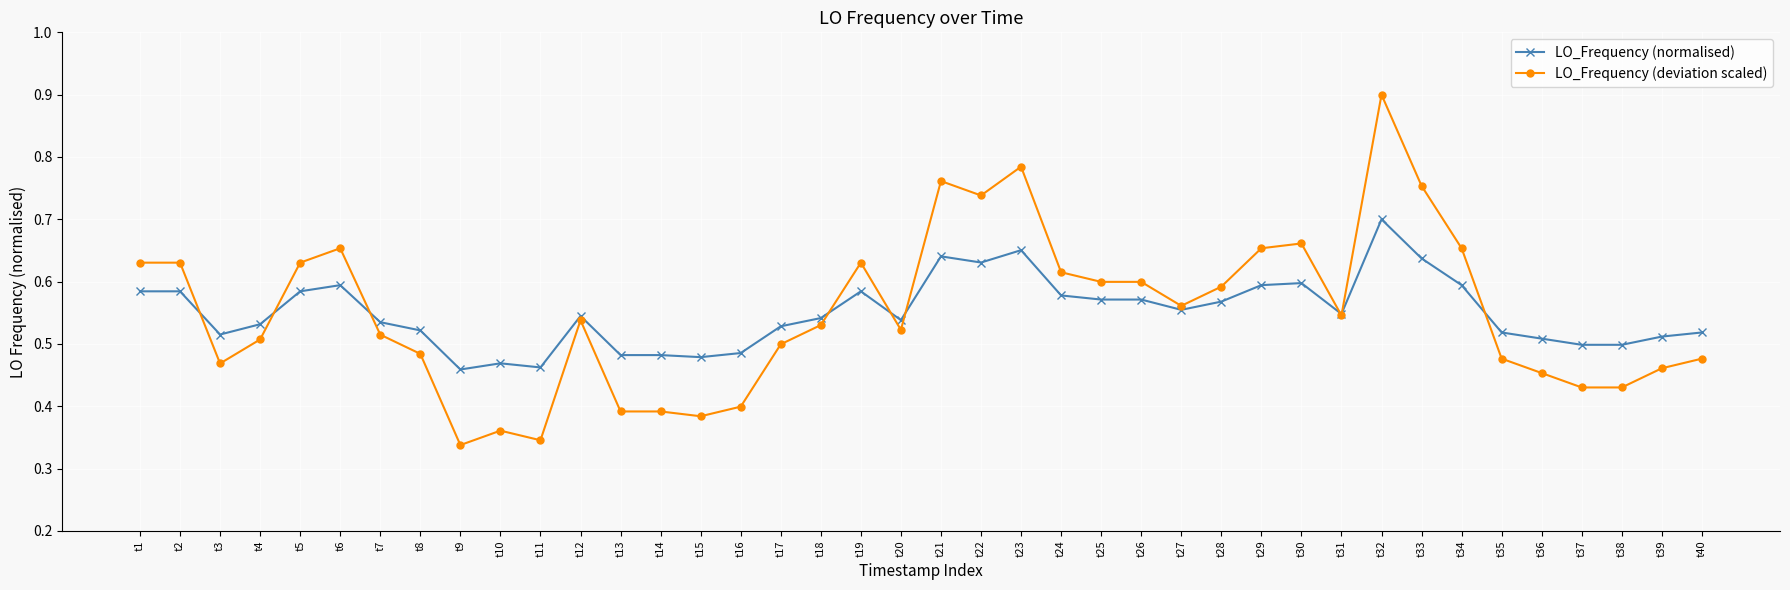

True or false: LO_Frequency (normalised) has more than 0 points higher than both neighbors.

True